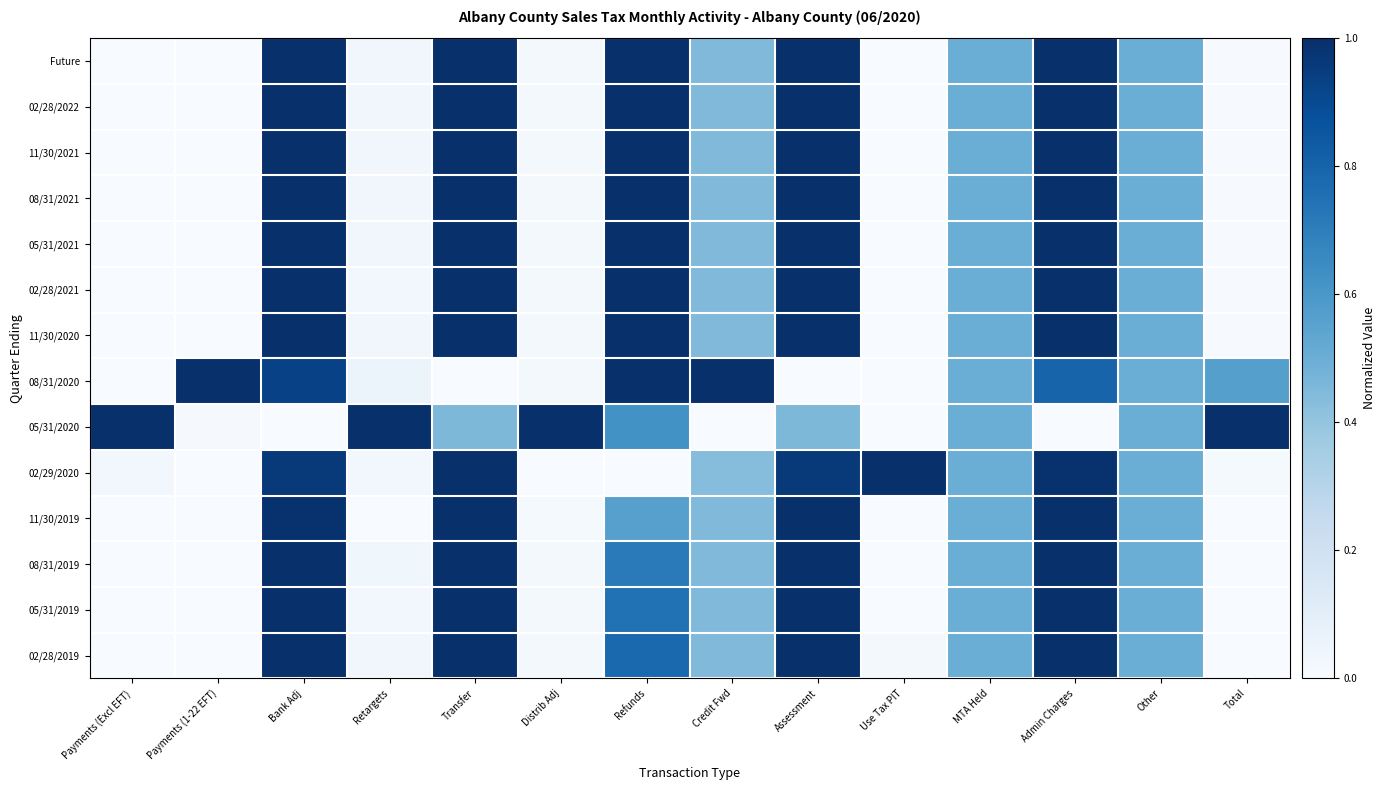

What is the maximum value shown in the chart?

1.0